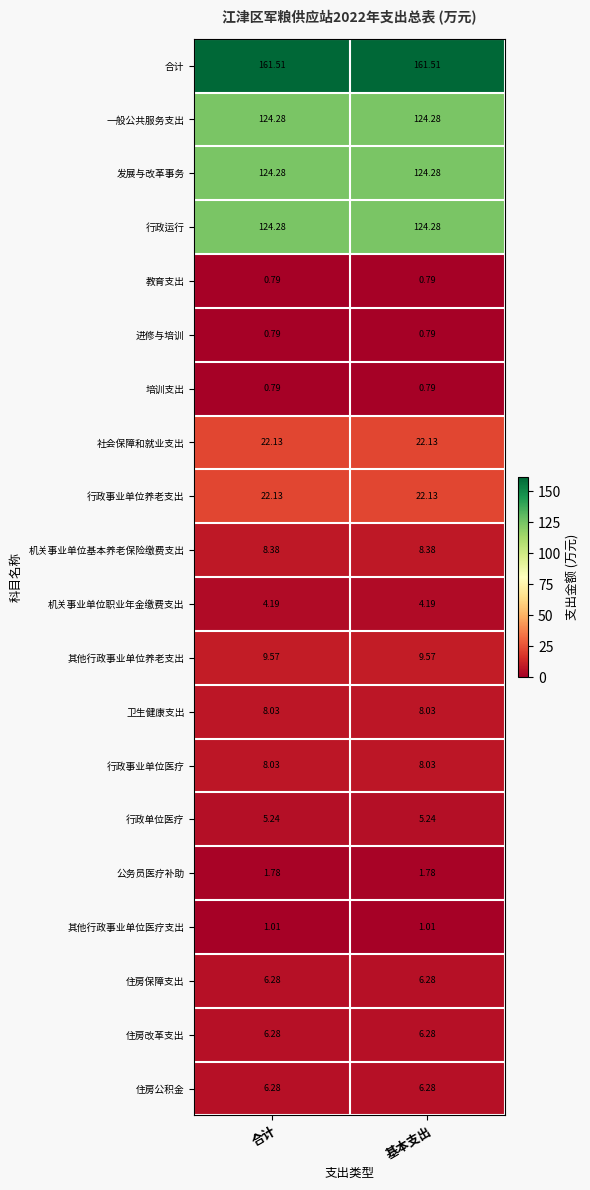

Which series has the largest total across all categories?

合计